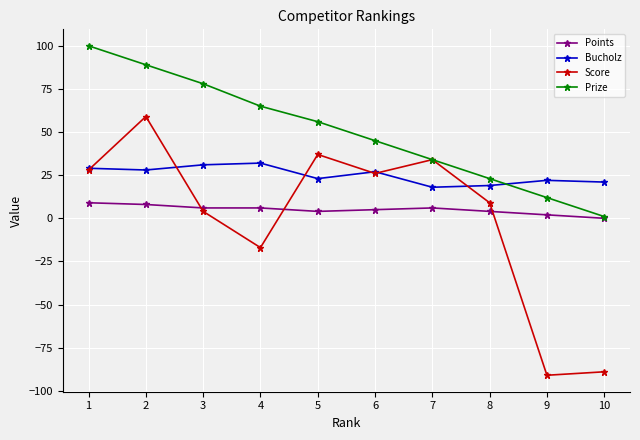

Which series has the widest spread of values?

Score